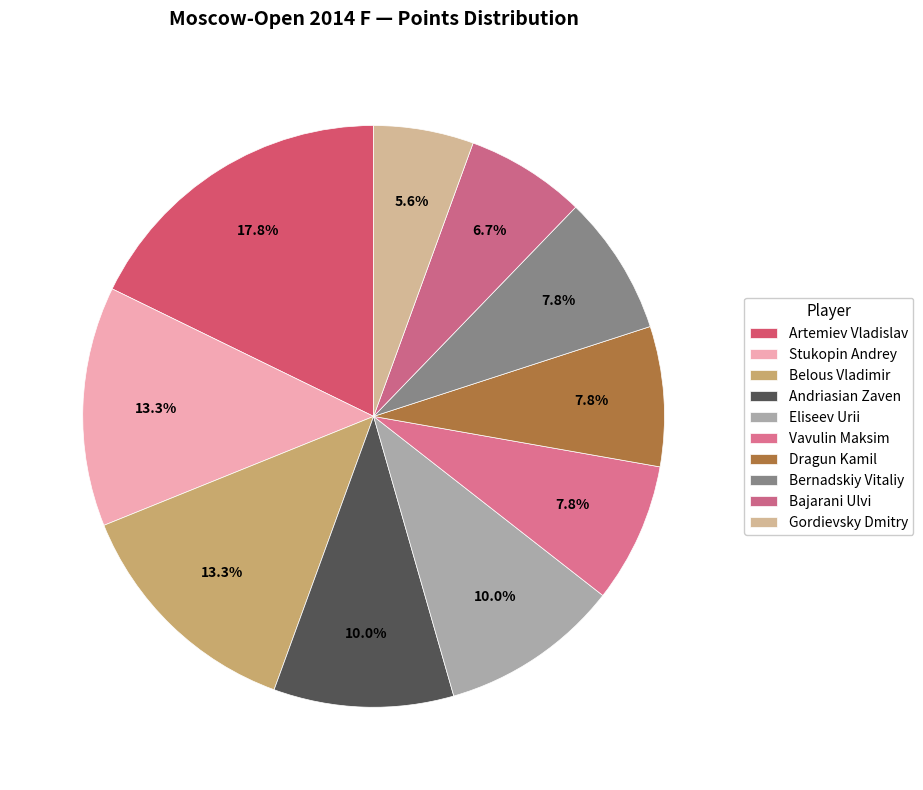

How many segments does this pie chart have?

10